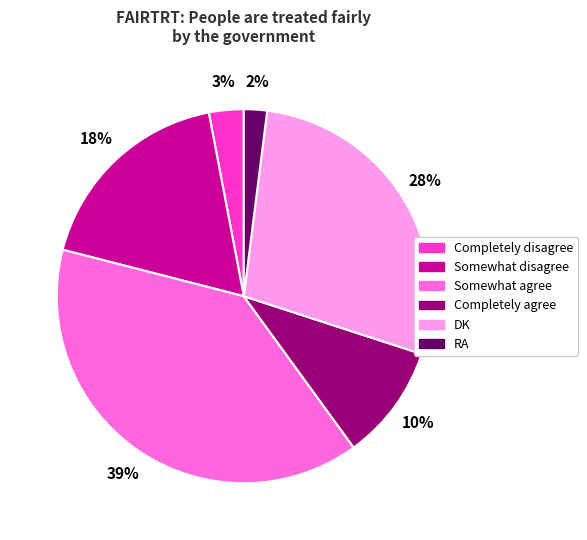

To the nearest percent, what is the difference between the largest and smallest slice percentages?

37%